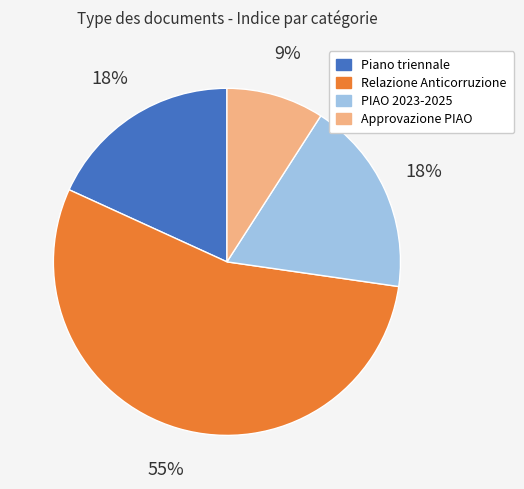

To the nearest percent, what is the average slice percentage?

25%